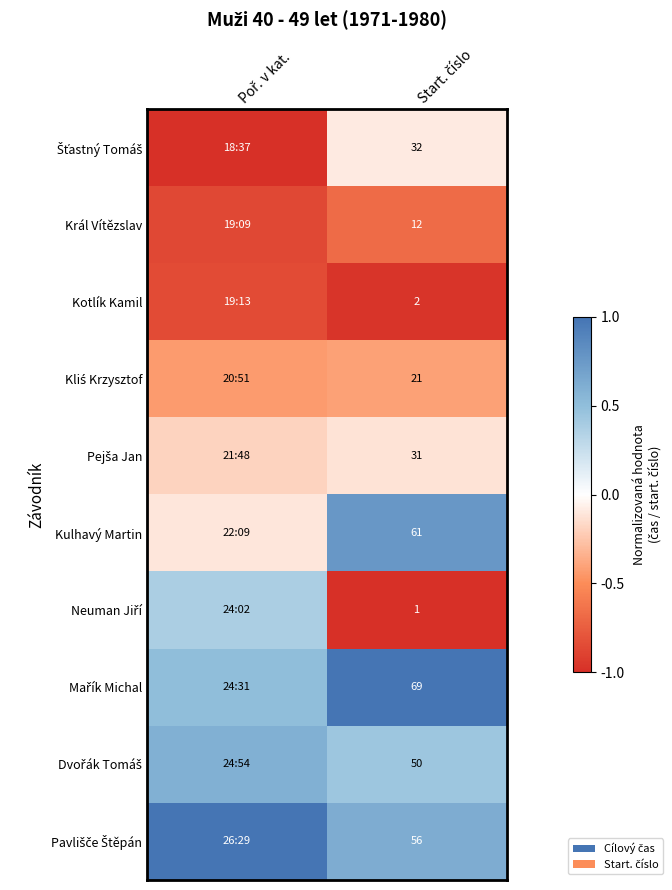

Rank the categories by Pavlišče Štěpán value from highest to lowest.

Poř. v kat., Start. číslo